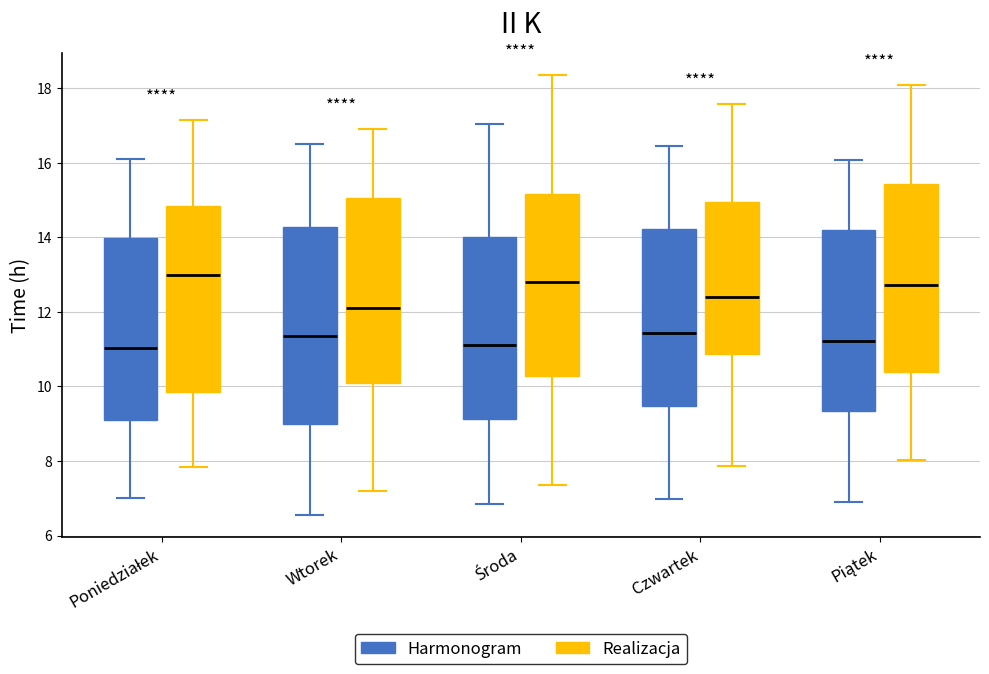

Comparing the boxes themselves (not the whiskers), which one is the tallest?

Wtorek (Harmonogram)